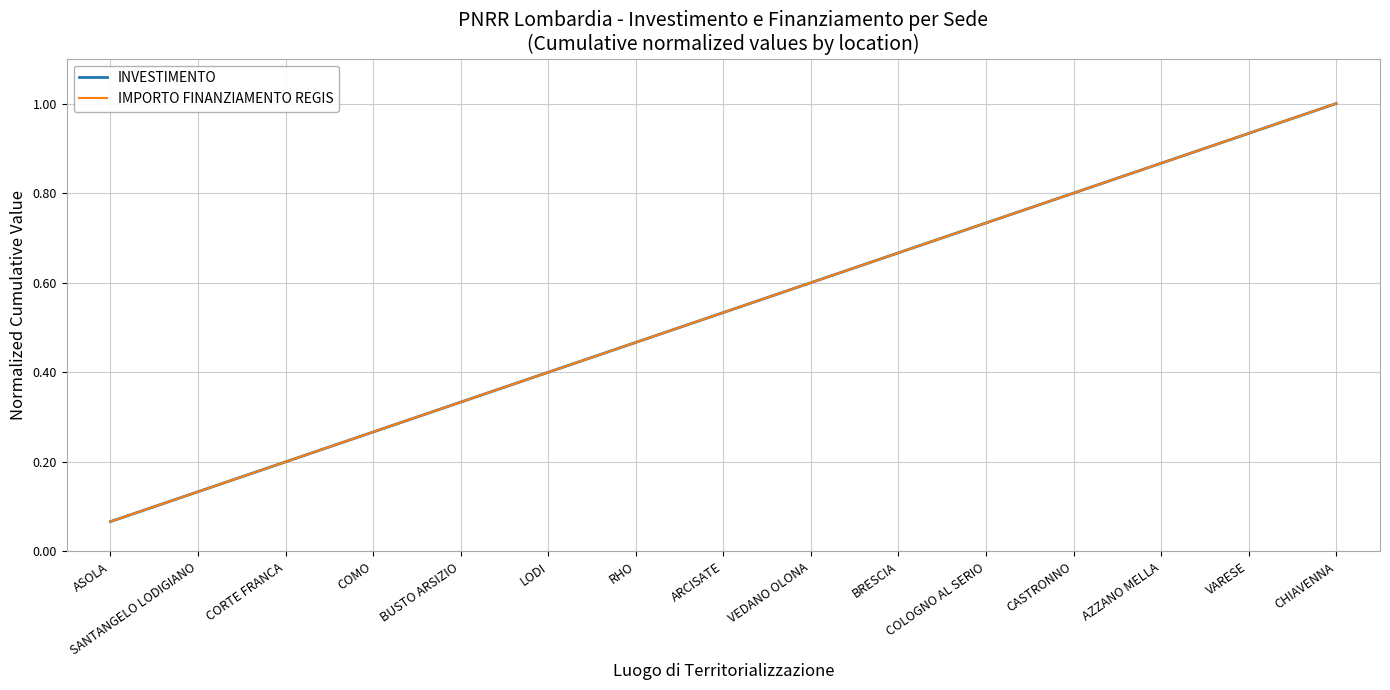

Which category has the highest value across all series?

CHIAVENNA